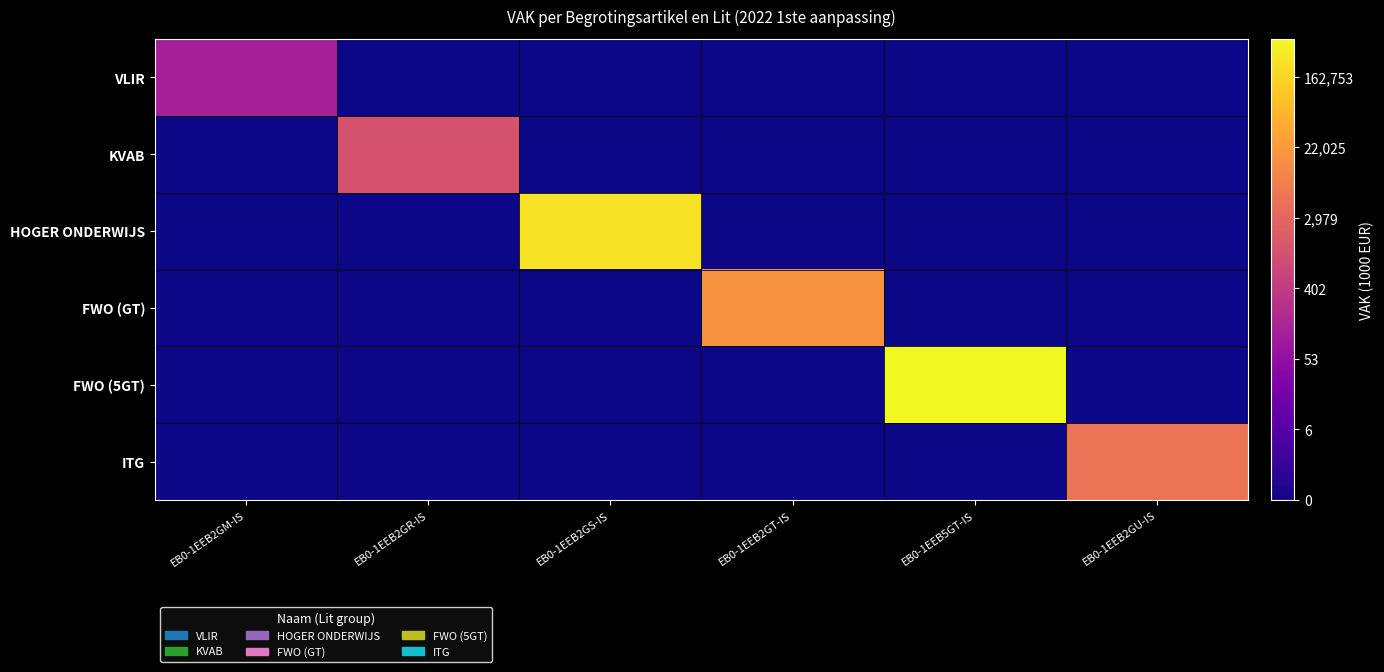

What is the difference between the highest and lowest values at EB0-1EEB2GS-IS?

12.4